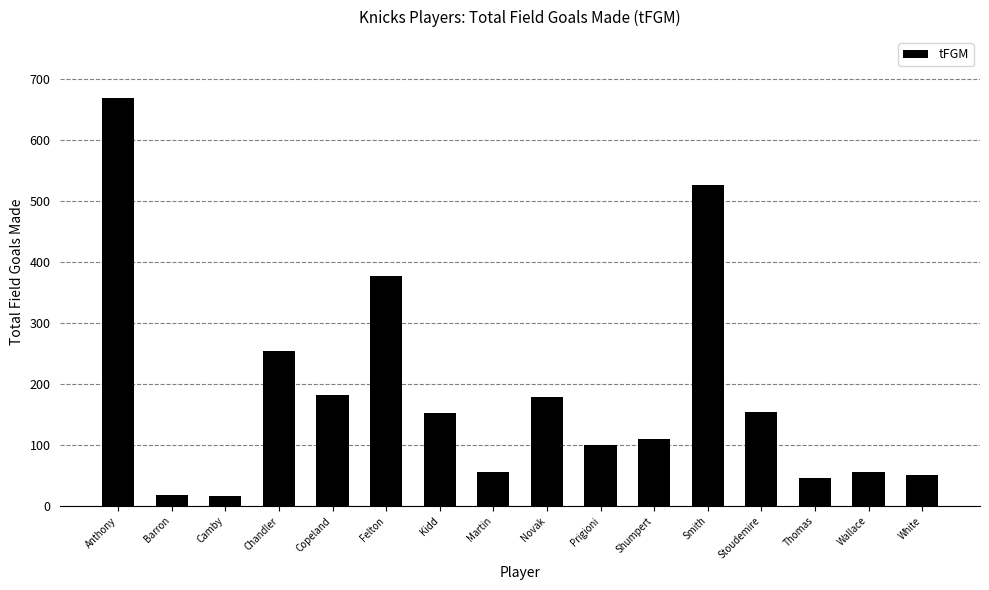

Which has a higher value, White or Stoudemire?

Stoudemire